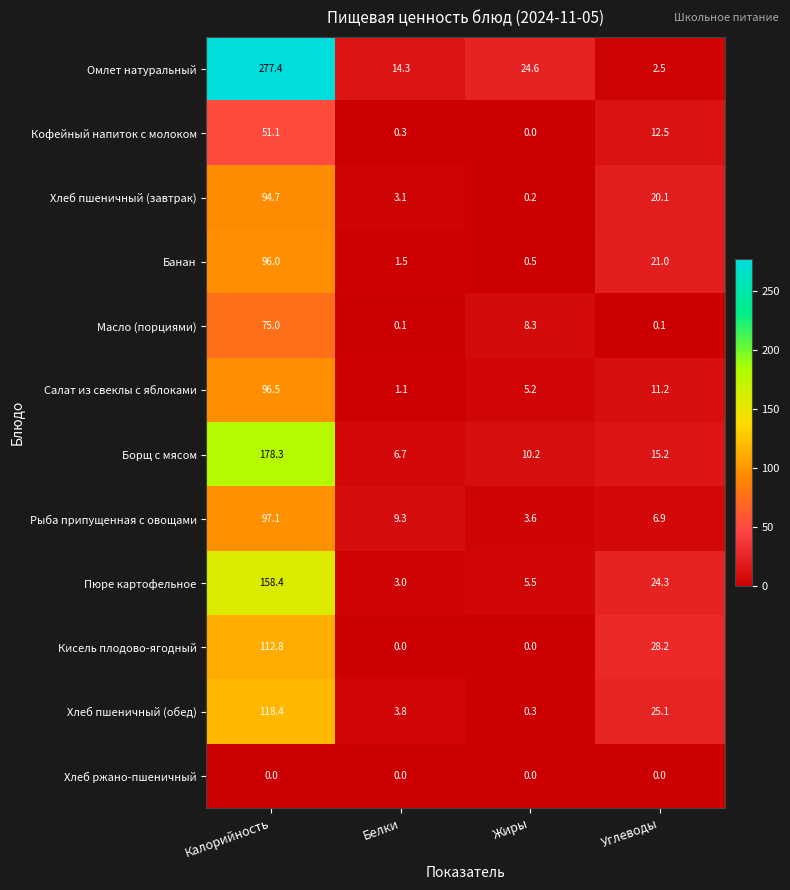

Which series has the largest total across all categories?

Омлет натуральный